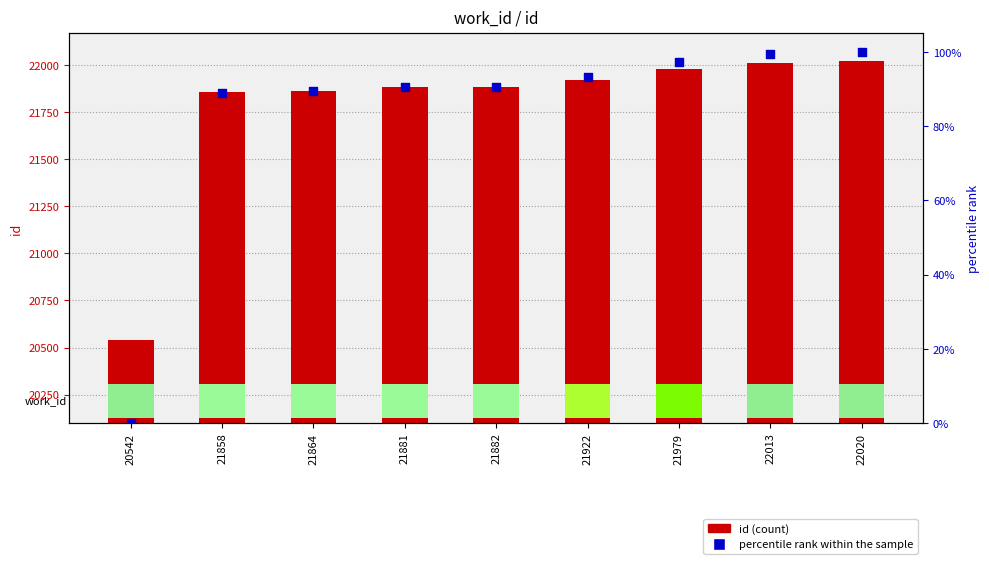

Which series has the largest total across all categories?

id (count)